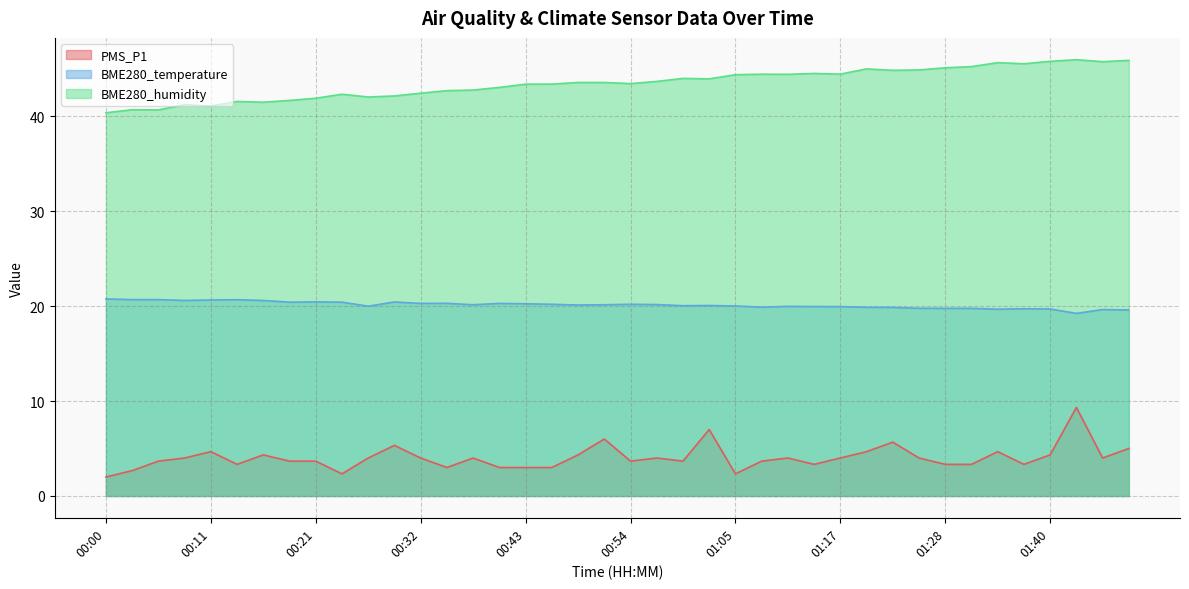

What is the value of the PMS_P1 point at the 16th from the left?

3.0